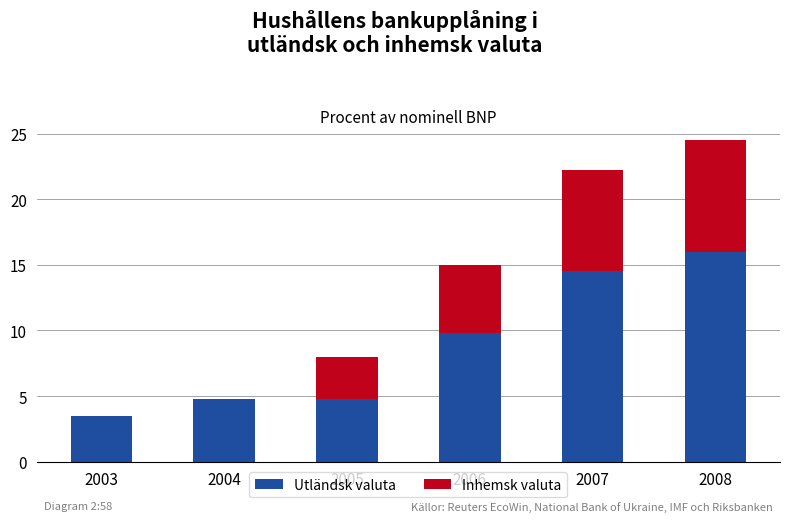

At which category is the sum across all series the highest?

2008